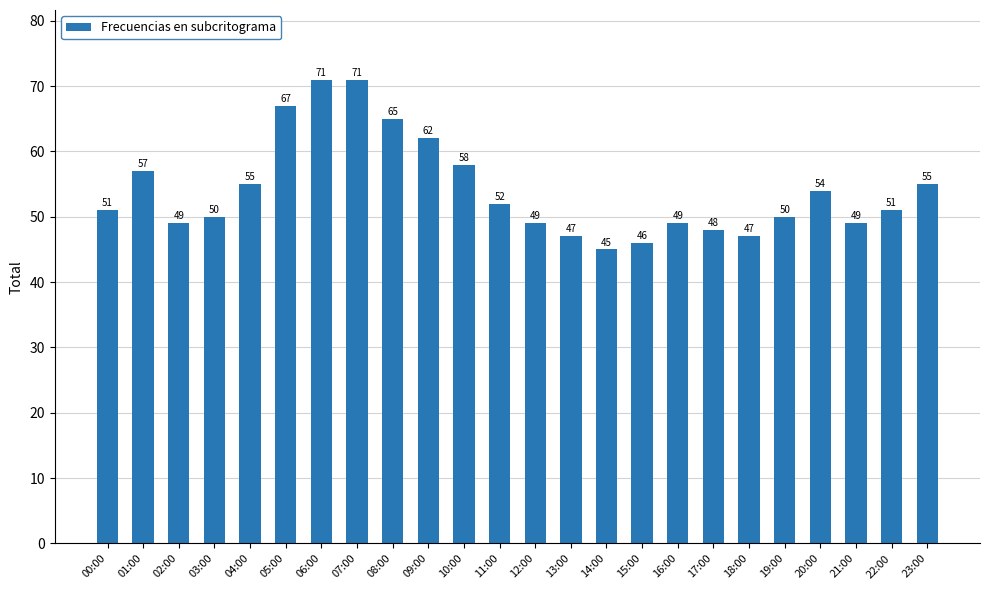

Reading left to right, list all the values displayed in this chart.

00:00=51	01:00=57	02:00=49	03:00=50	04:00=55	05:00=67	06:00=71	07:00=71	08:00=65	09:00=62	10:00=58	11:00=52	12:00=49	13:00=47	14:00=45	15:00=46	16:00=49	17:00=48	18:00=47	19:00=50	20:00=54	21:00=49	22:00=51	23:00=55